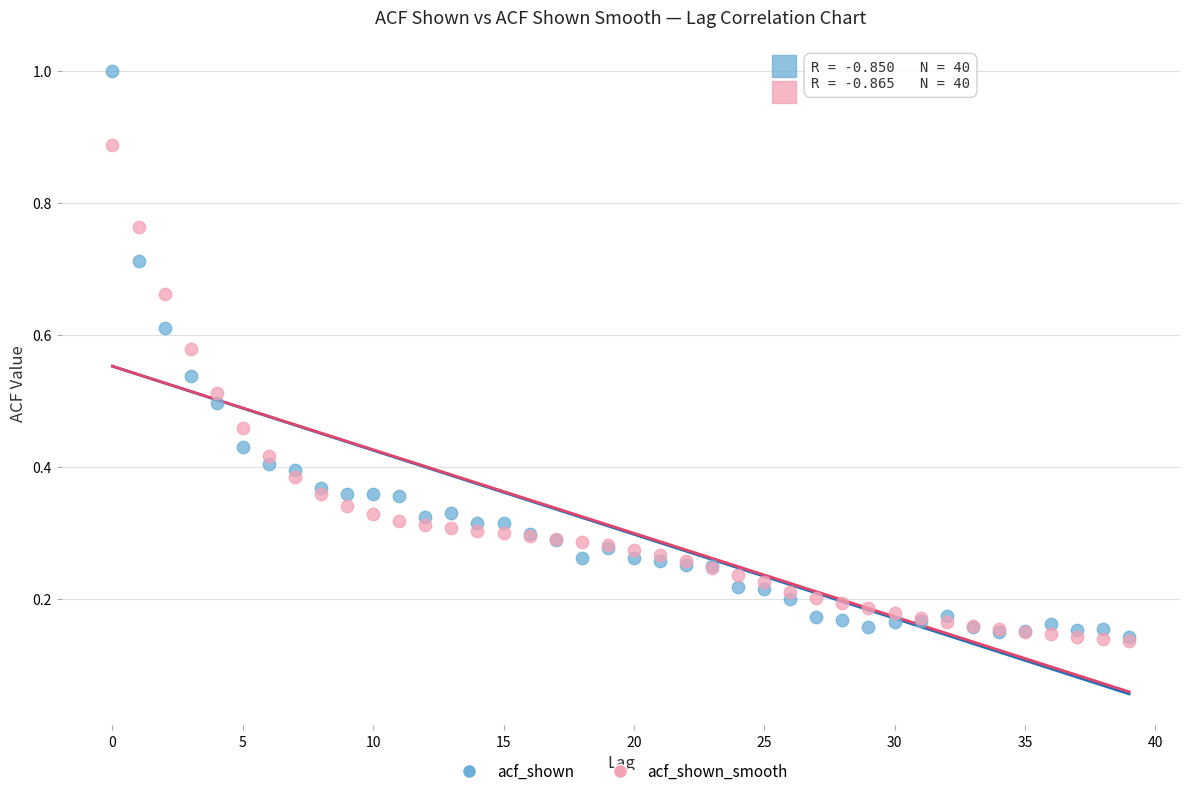

Which series has the largest Y range (max minus min)?

acf_shown